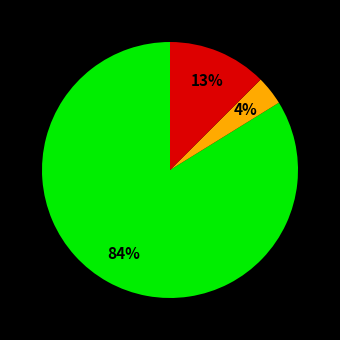

How many slices are in this pie chart?

3